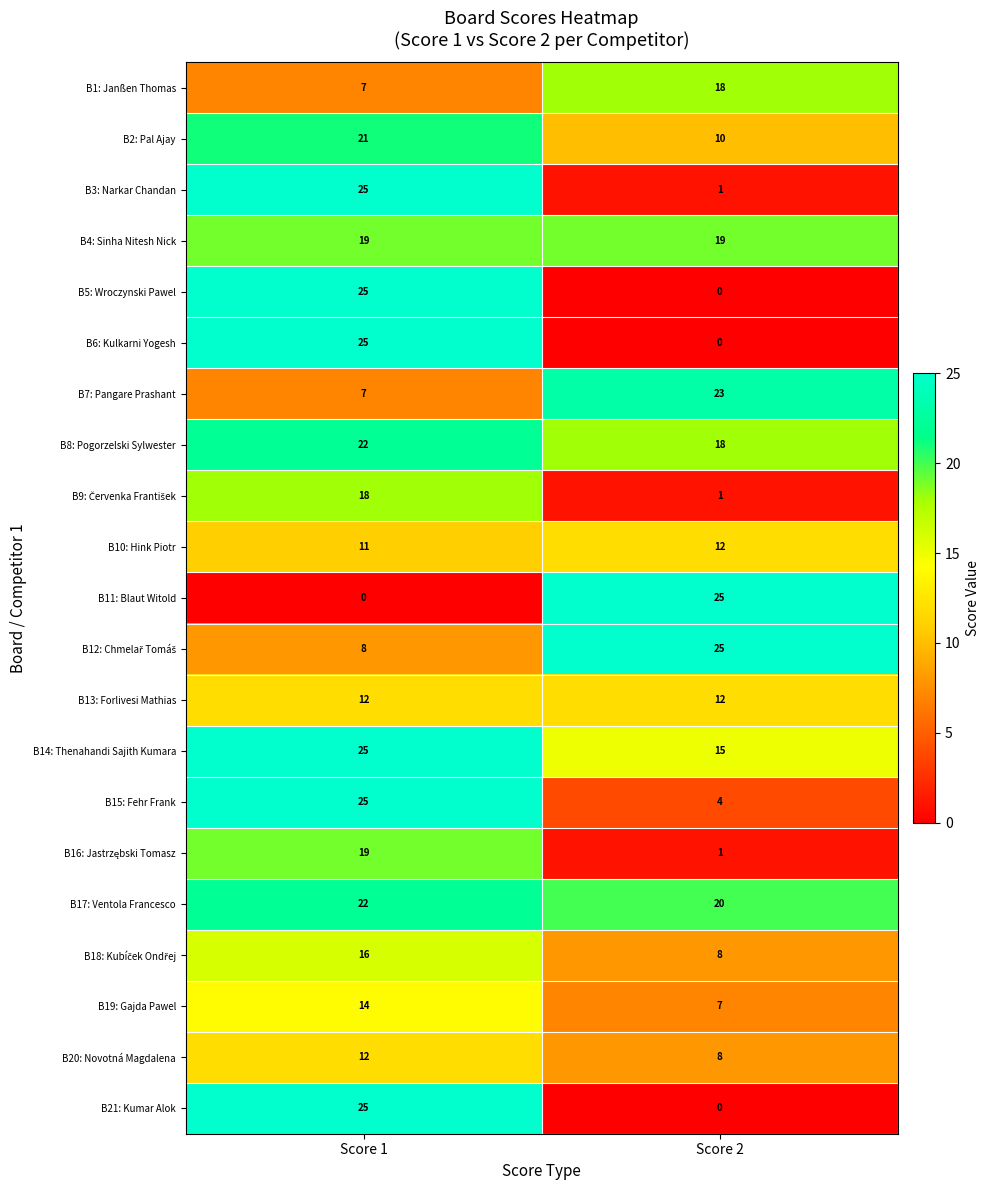

What is the difference between the highest and lowest values at Score 1?

25